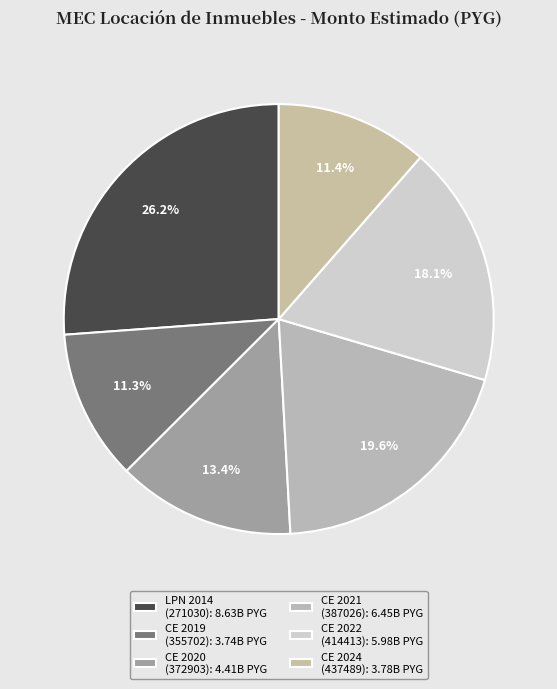

How many segments does this pie chart have?

6